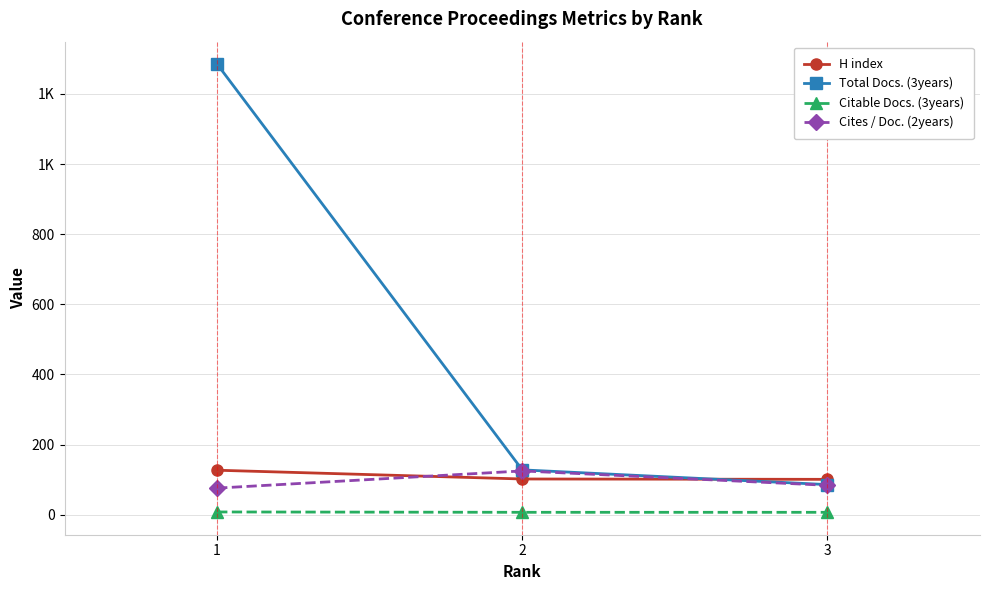

Does the chart have visible grid lines?

Yes